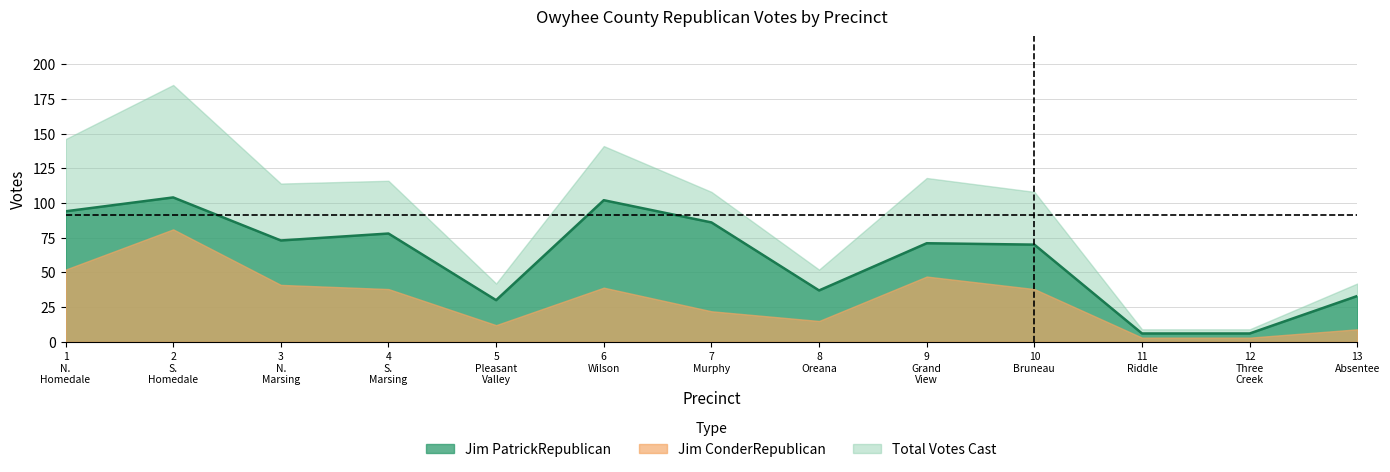

Between Precinct 2 S. Homedale and Precinct 9 Grand View, which series saw the biggest shift?

Total Votes Cast